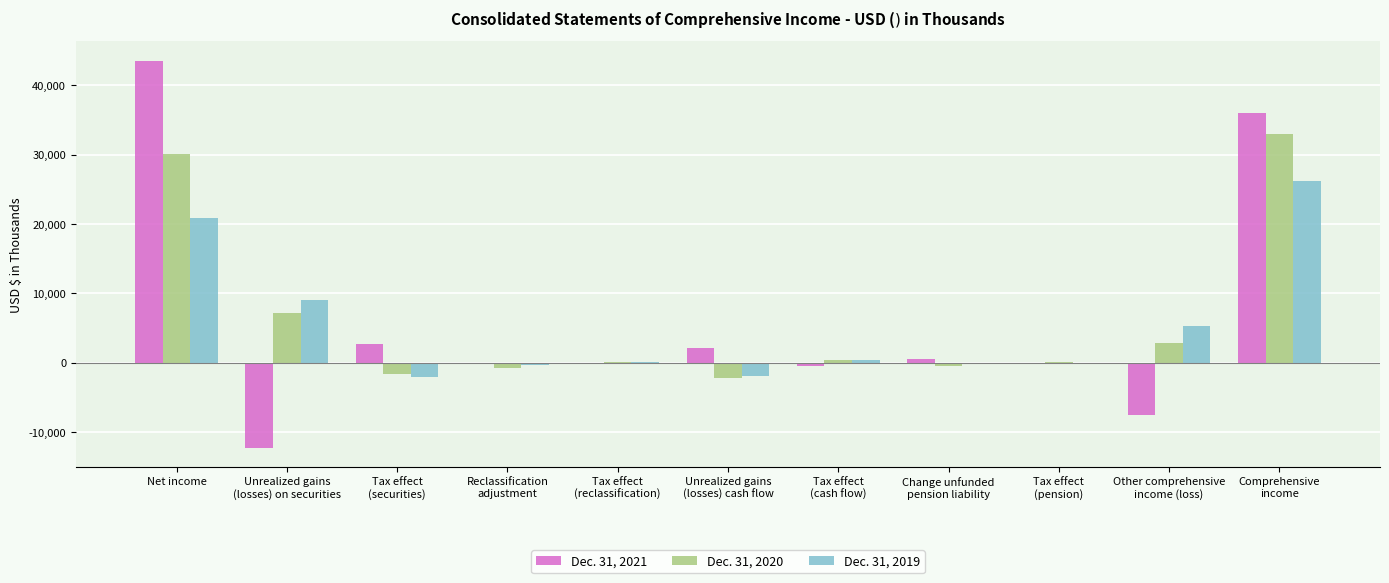

Read the Dec. 31, 2021 value at Change unfunded
pension liability, to the nearest 10.

590